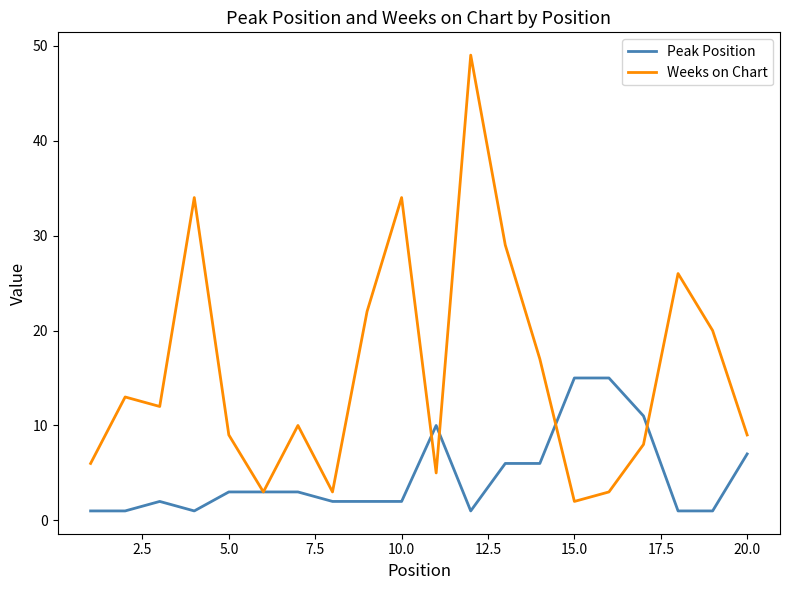

Rank the series by their maximum value, from highest to lowest.

Weeks on Chart, Peak Position